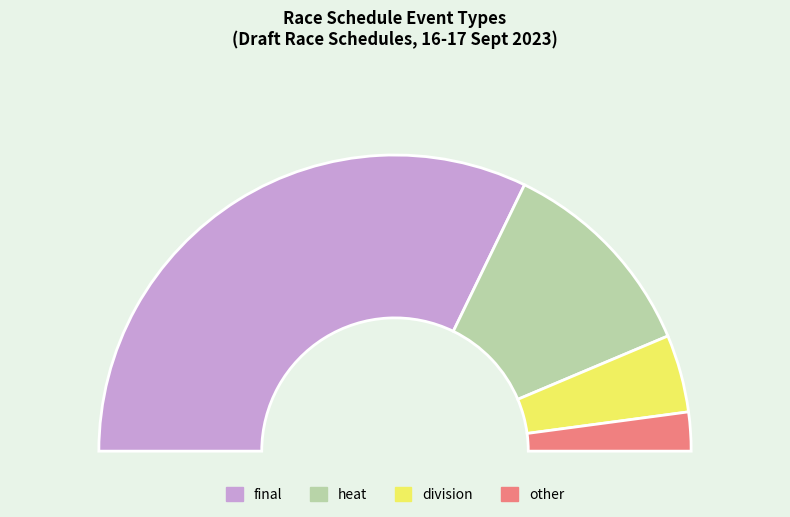

What is the ratio of the value at heat to the value at final?

0.4